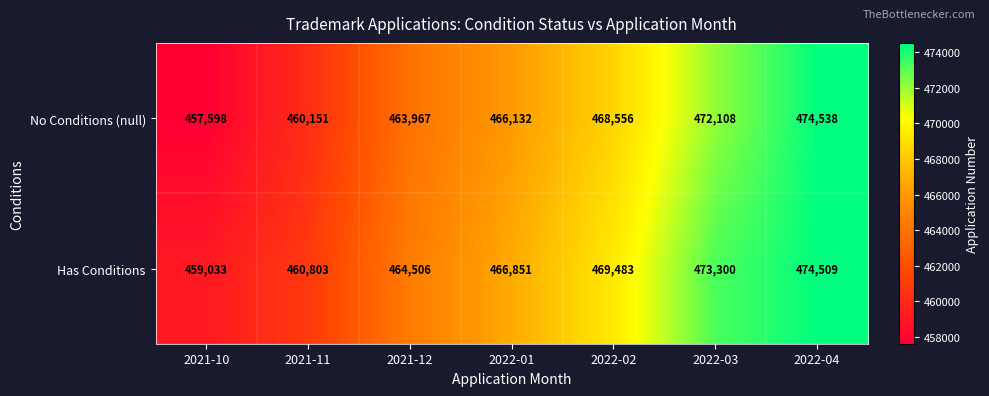

What is the approximate value of Has Conditions at 2022-03, to the nearest 50?

473300